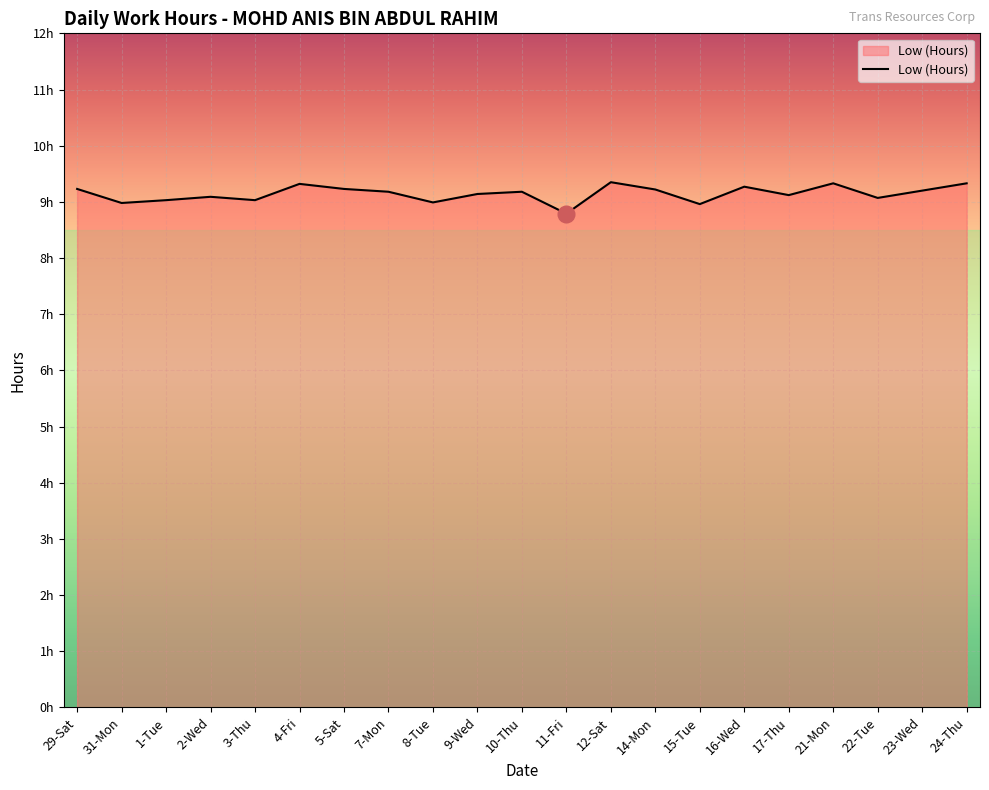

Read the value at 15-Tue.

9.0